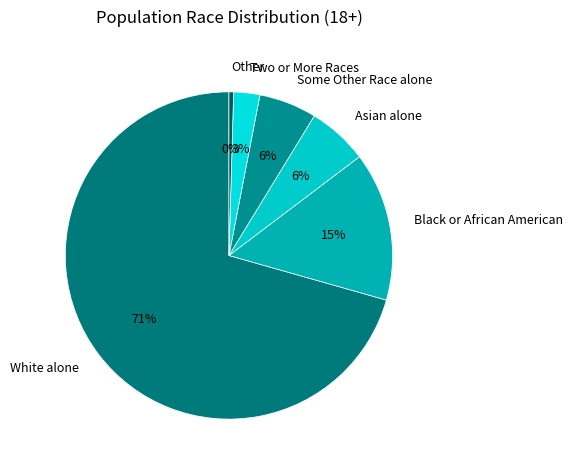

To the nearest percent, what portion does Some Other Race alone represent?

6%